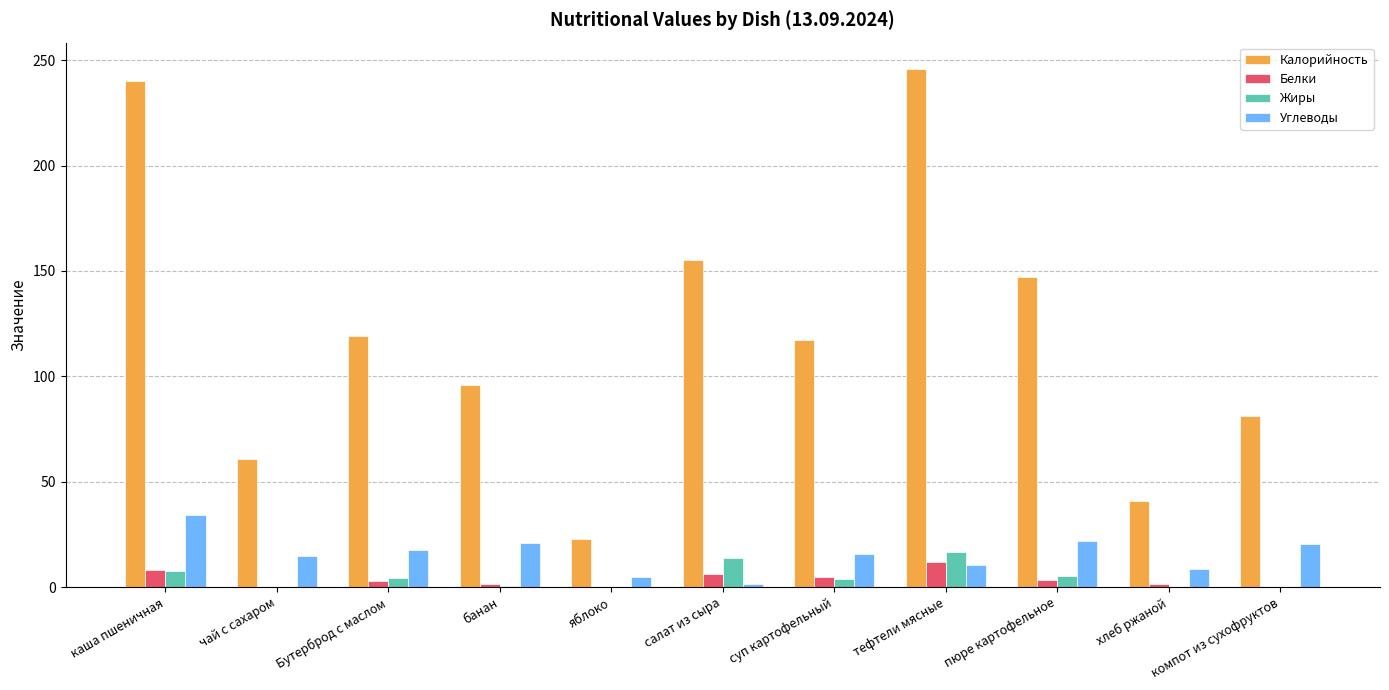

Between Бутерброд с маслом and тефтели мясные, which series saw the biggest shift?

Калорийность